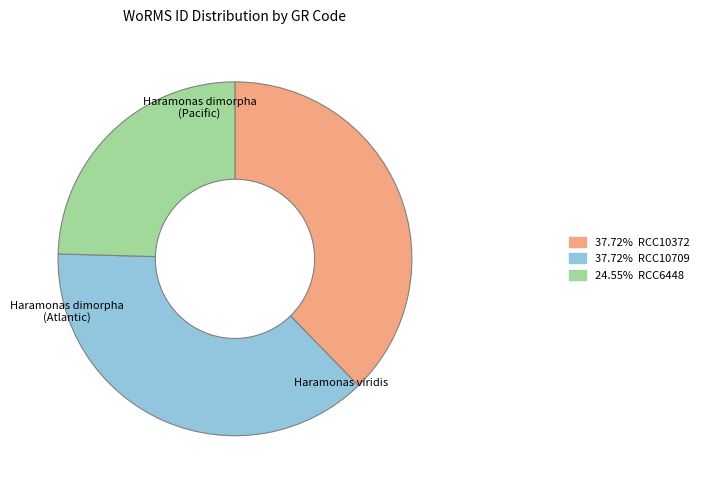

Is there a majority slice in this chart?

No